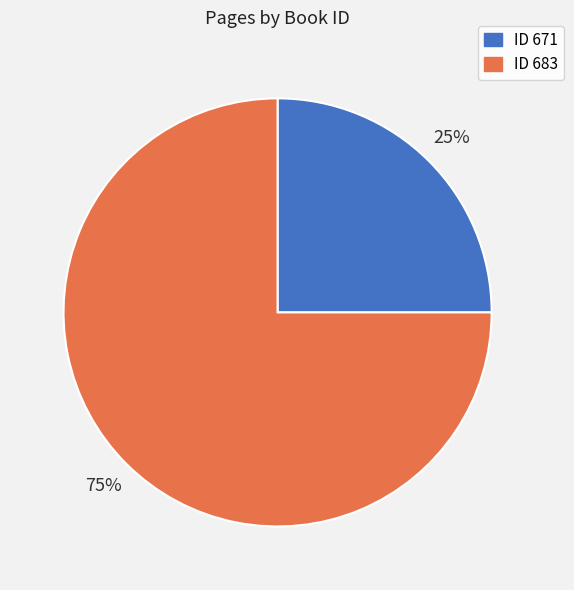

Is there any slice that represents more than half of the pie?

Yes